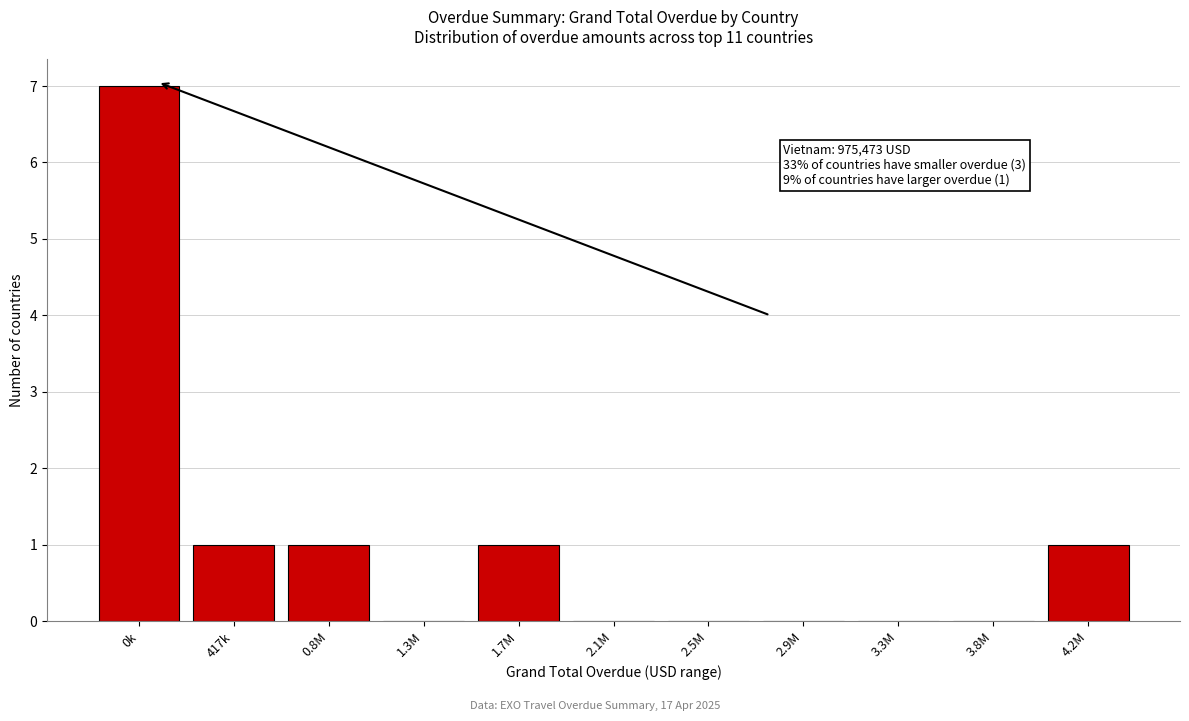

Reading left to right, transcribe all the data shown in this chart.

0k=7	417k=1	0.8M=1	1.3M=0	1.7M=1	2.1M=0	2.5M=0	2.9M=0	3.3M=0	3.8M=0	4.2M=1